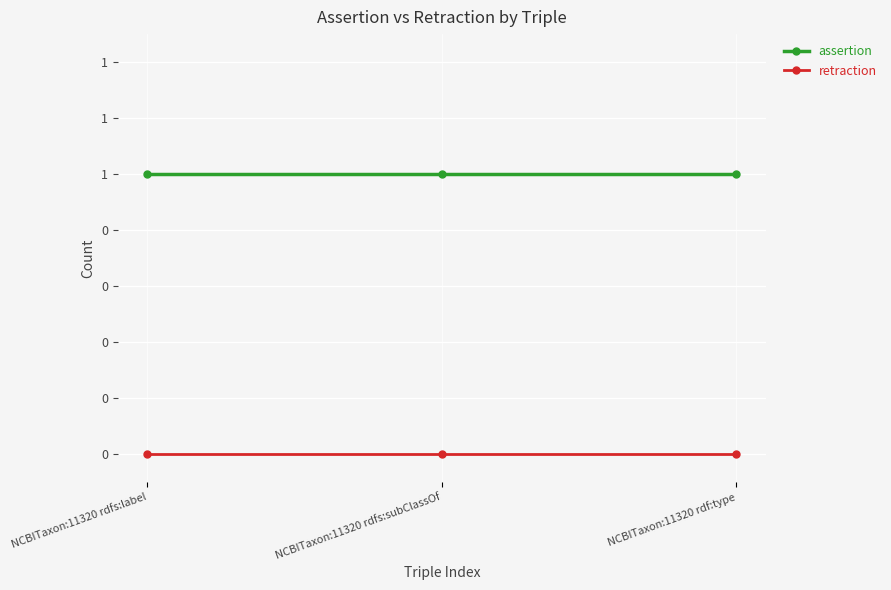

Does the chart have visible grid lines?

Yes